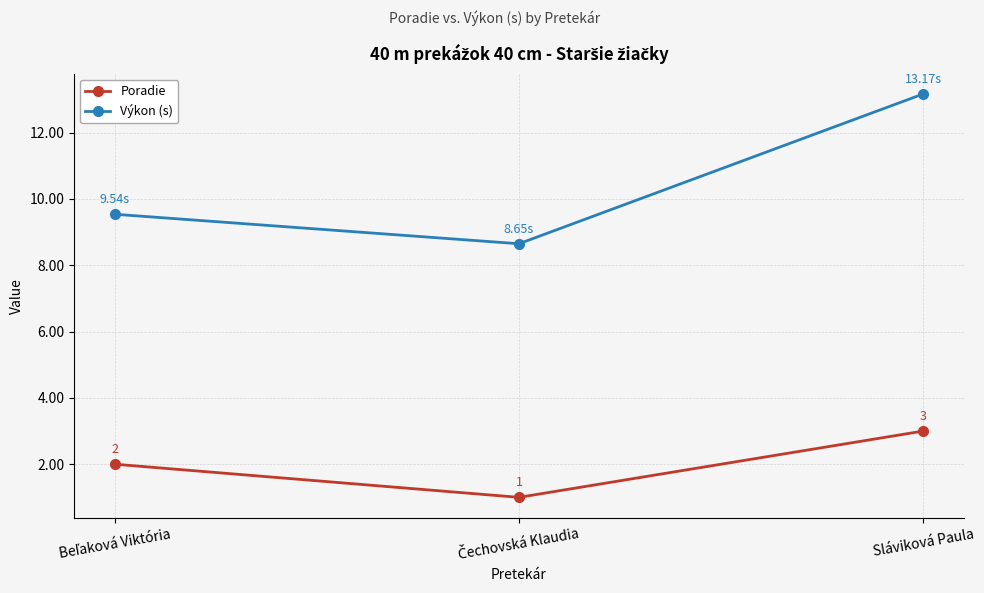

Which category has the highest value in the Poradie series?

Sláviková Paula